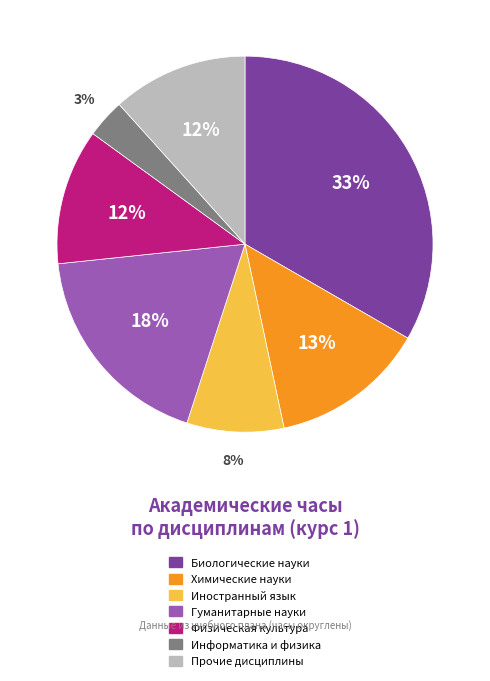

To the nearest percent, what is the average slice percentage?

14%